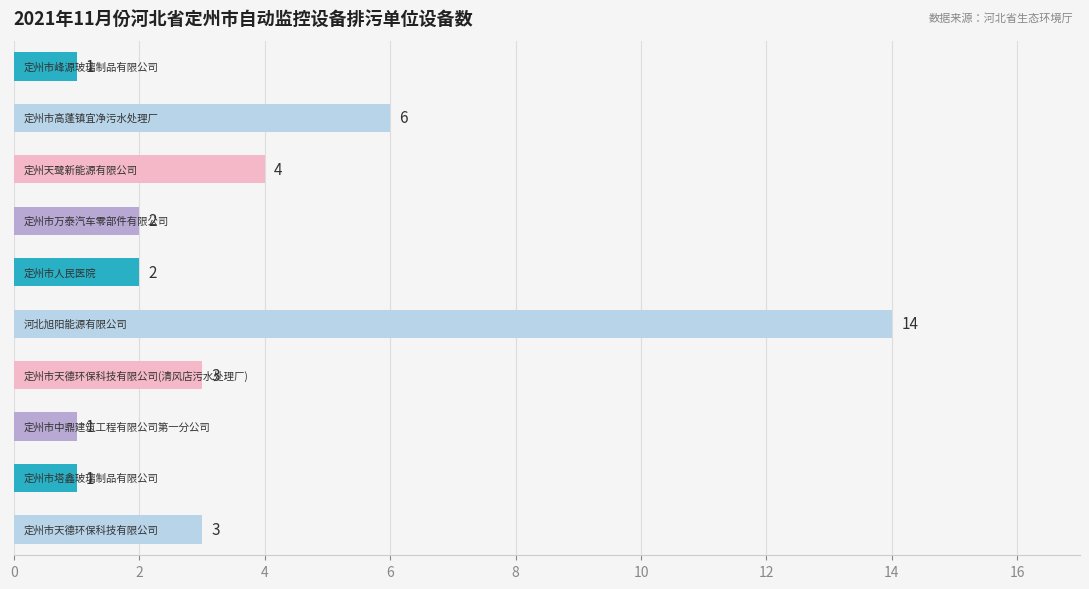

How many bars are there in total?

10